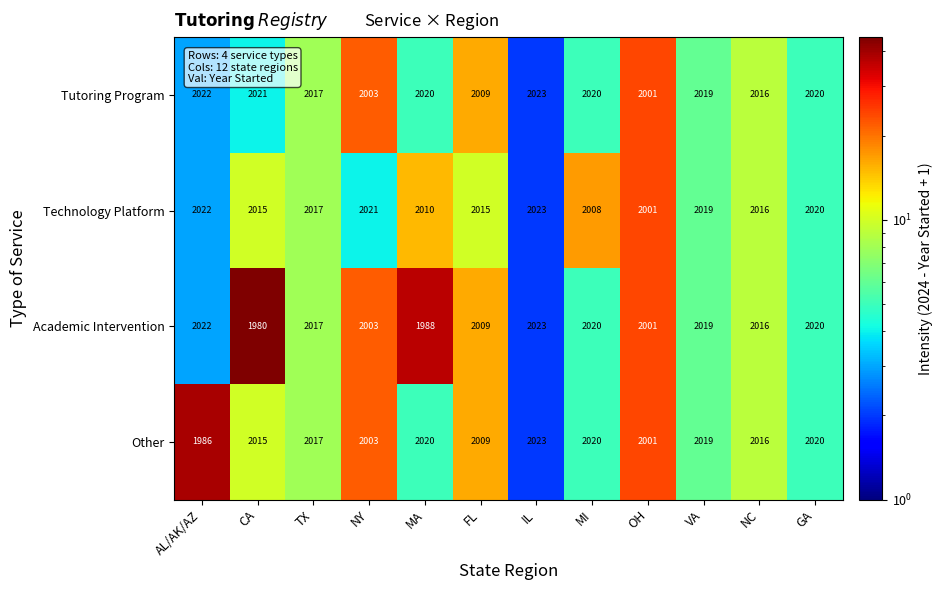

At which label is Other closest to 2004?

NY